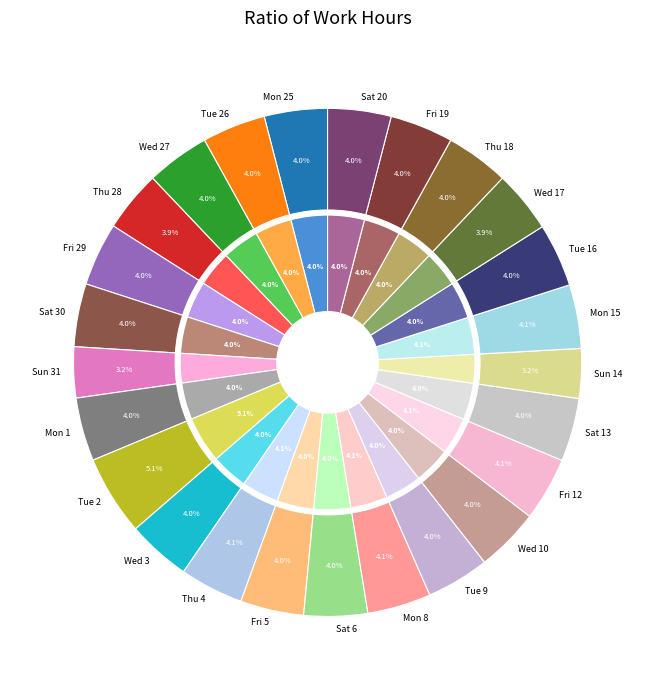

Between Wed 3 and Mon 8, which is larger?

Mon 8